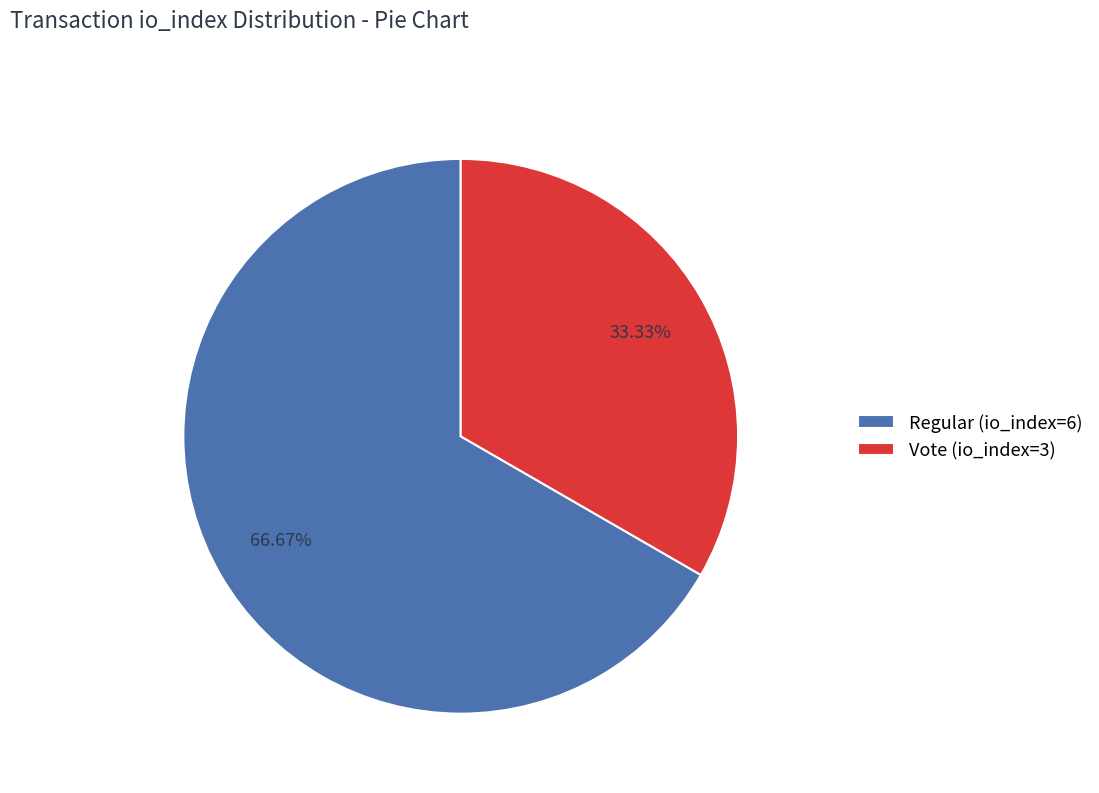

Is the sum of Vote (io_index=3) and Regular (io_index=6) greater than half?

Yes